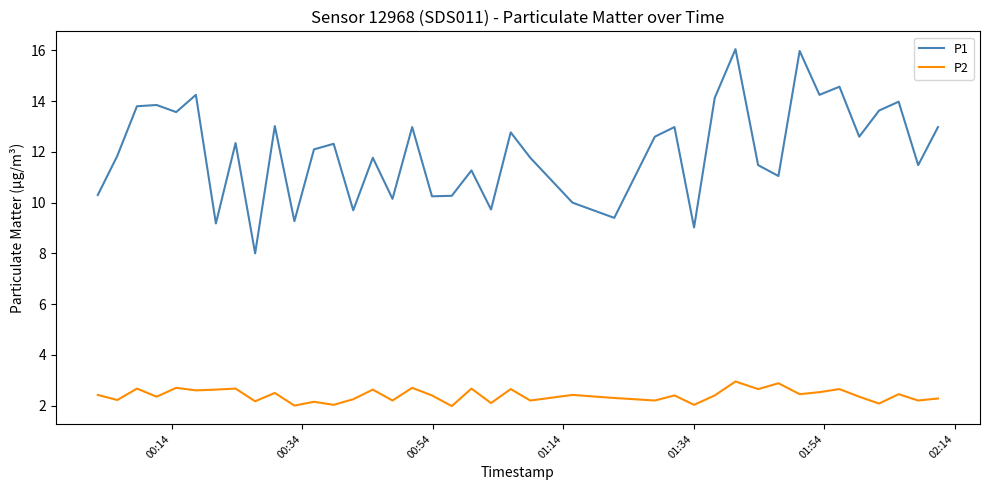

Which series has the largest total across all categories?

P1